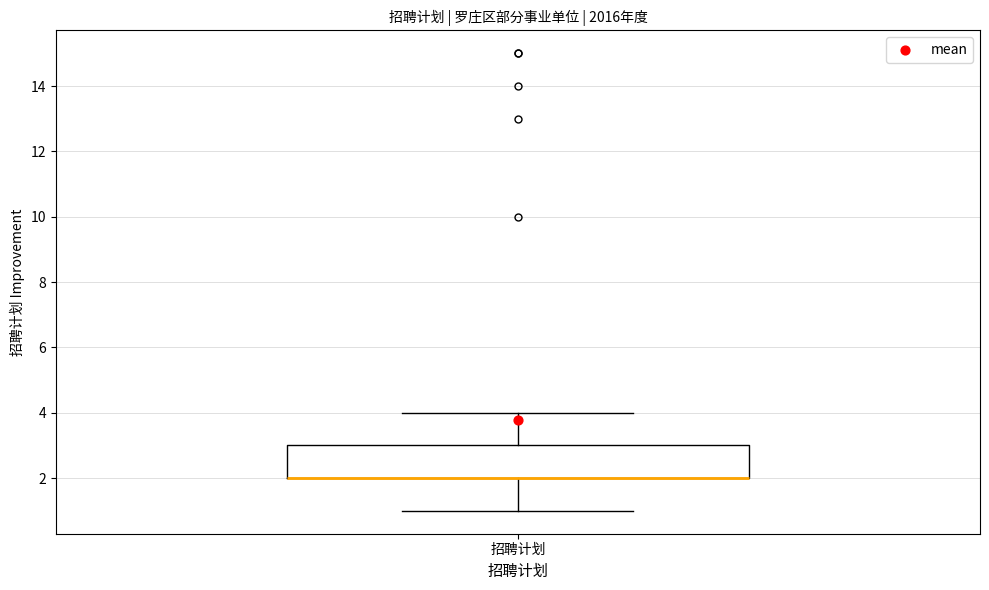

Where does the lower whisker of the box for 招聘计划 end on the y-axis? The values are not printed on the chart, so give them approximately, as read against the axis.

1